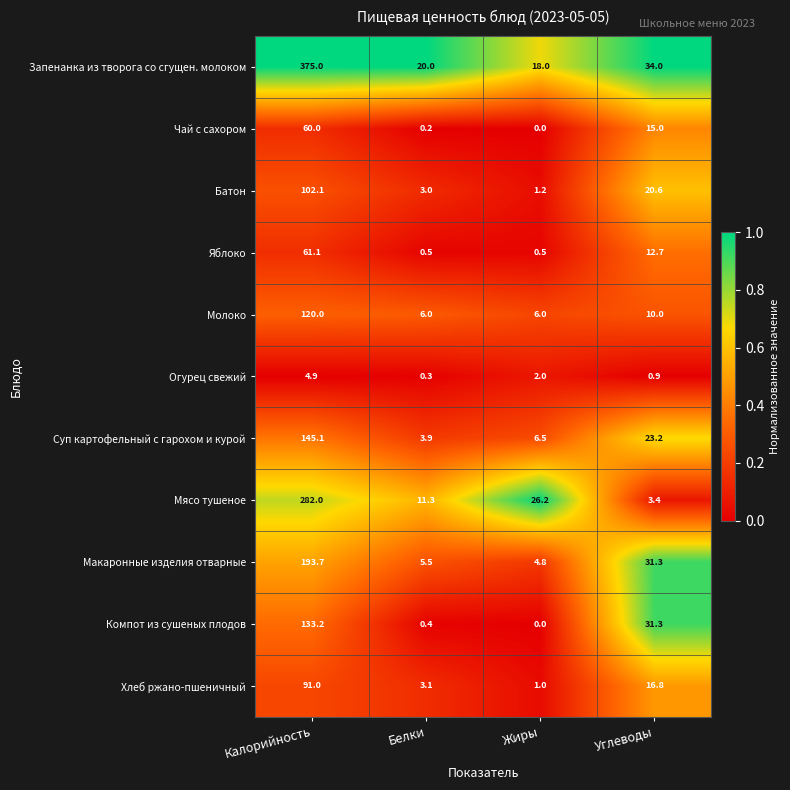

What is the sum of the Запенанка из творога со сгущен. молоком values at Белки and Жиры?

38.0